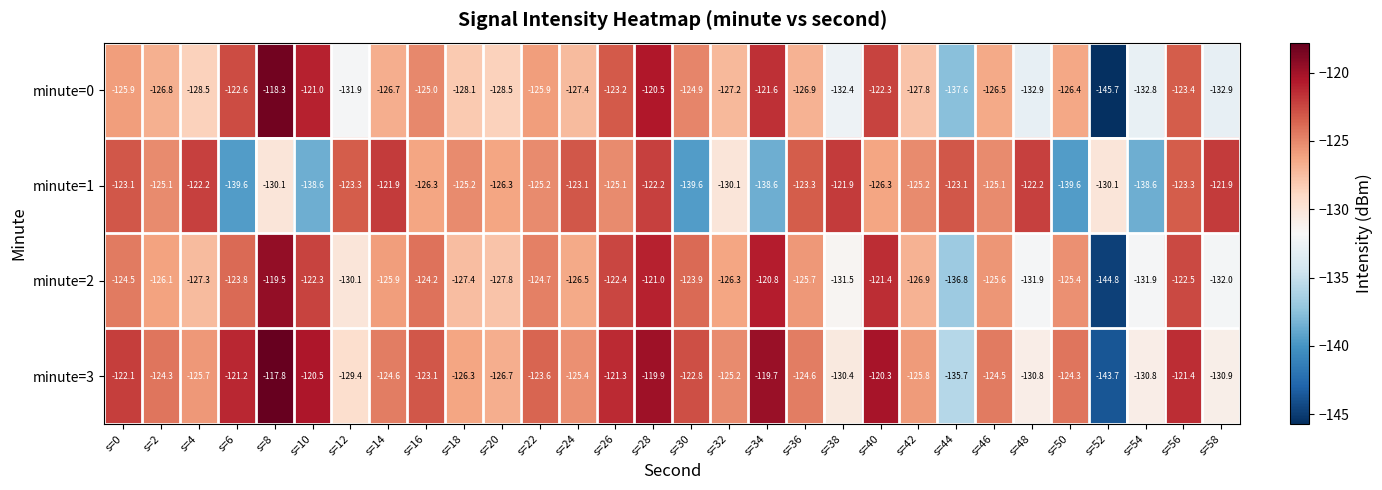

What is the maximum value for minute=2?

-119.5